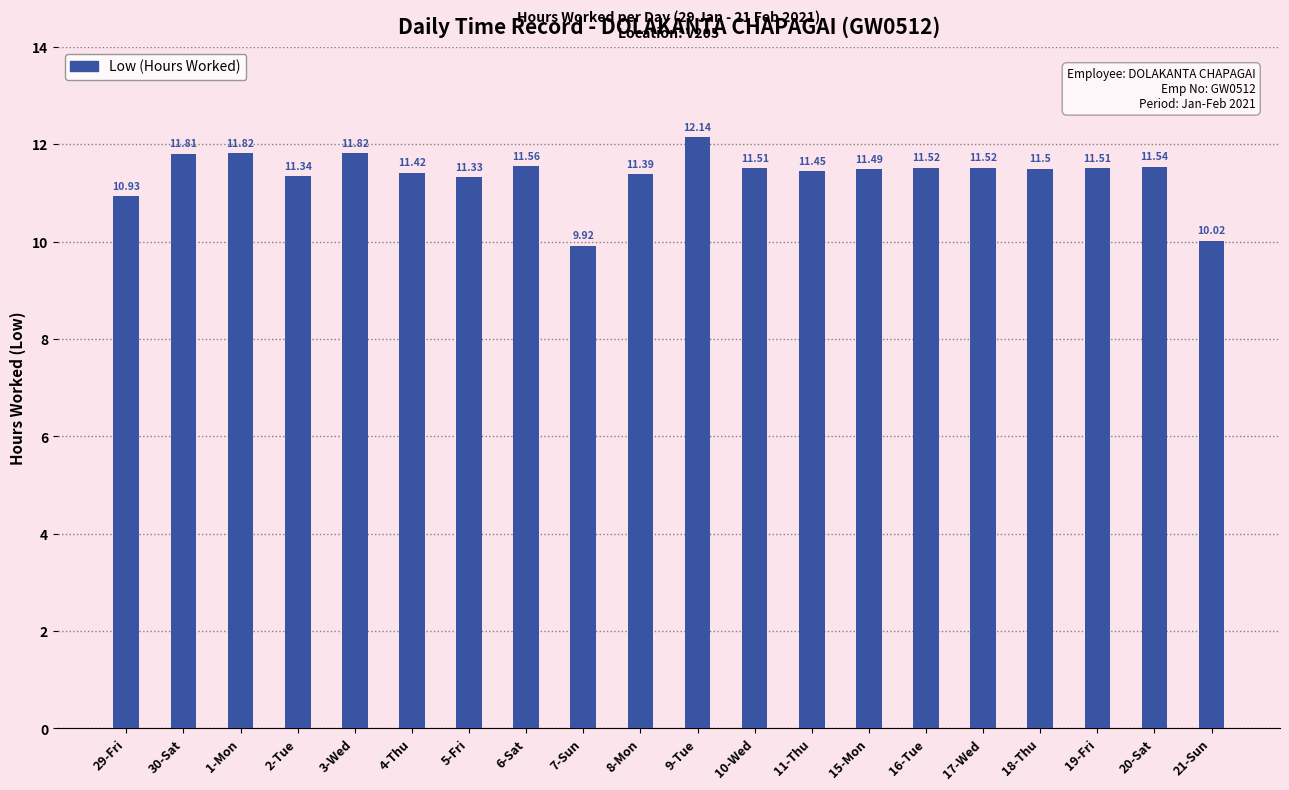

Is it true that the value at 2-Tue is 11.3?

True